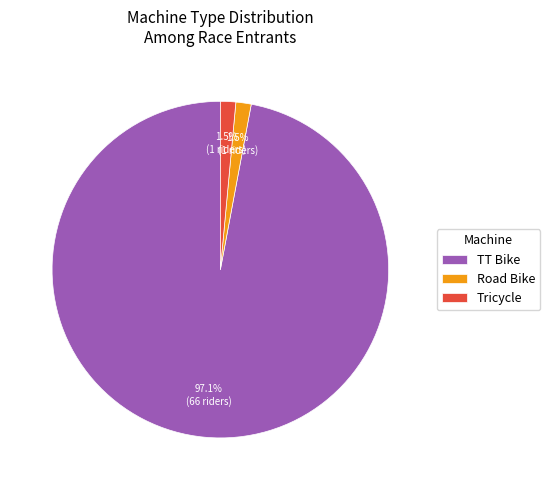

True or false: Tricycle accounts for 2% of the total.

True